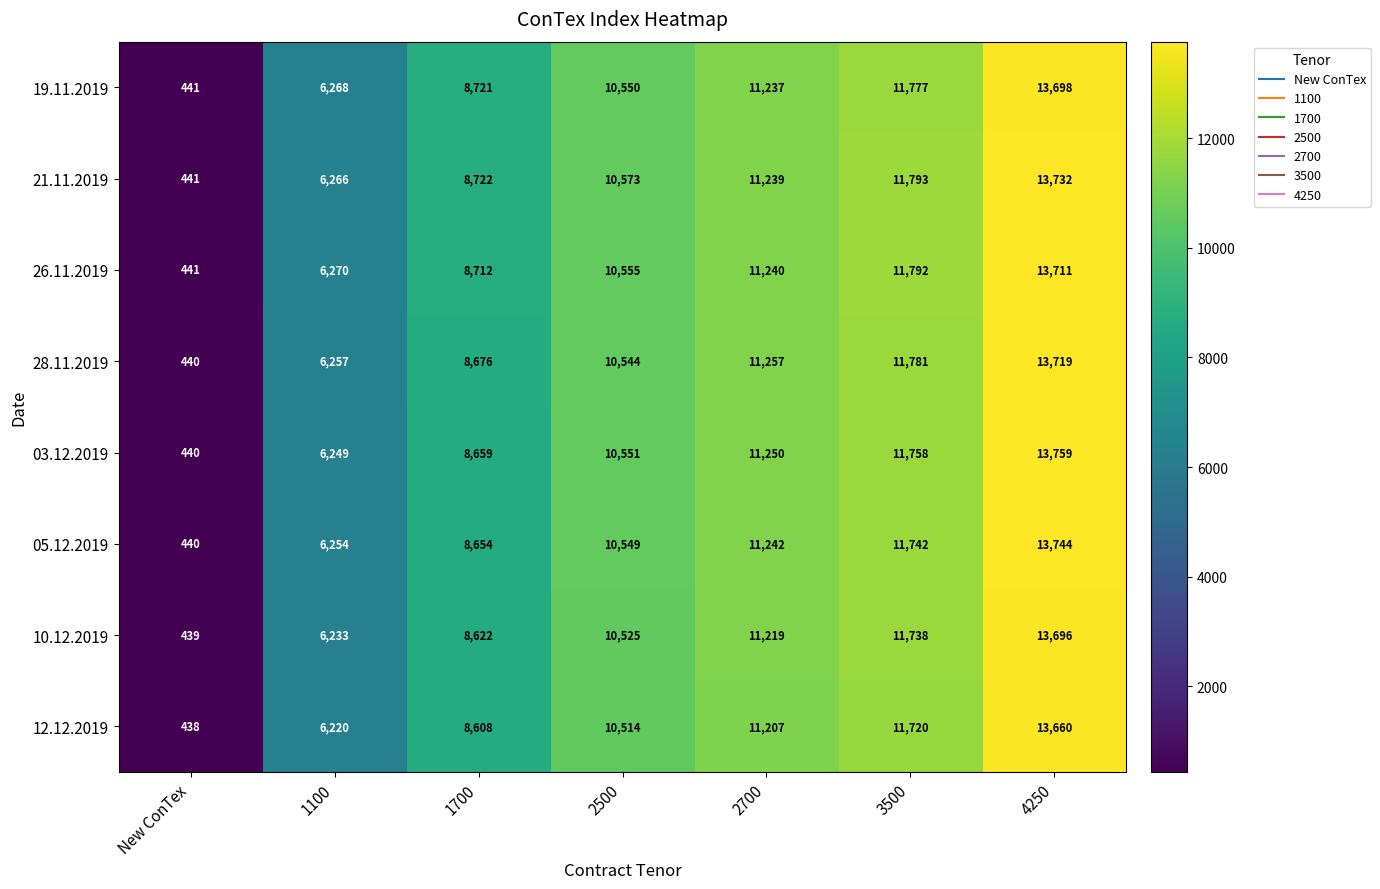

What is the difference between the maximum and minimum values in the 03.12.2019 series?

13319